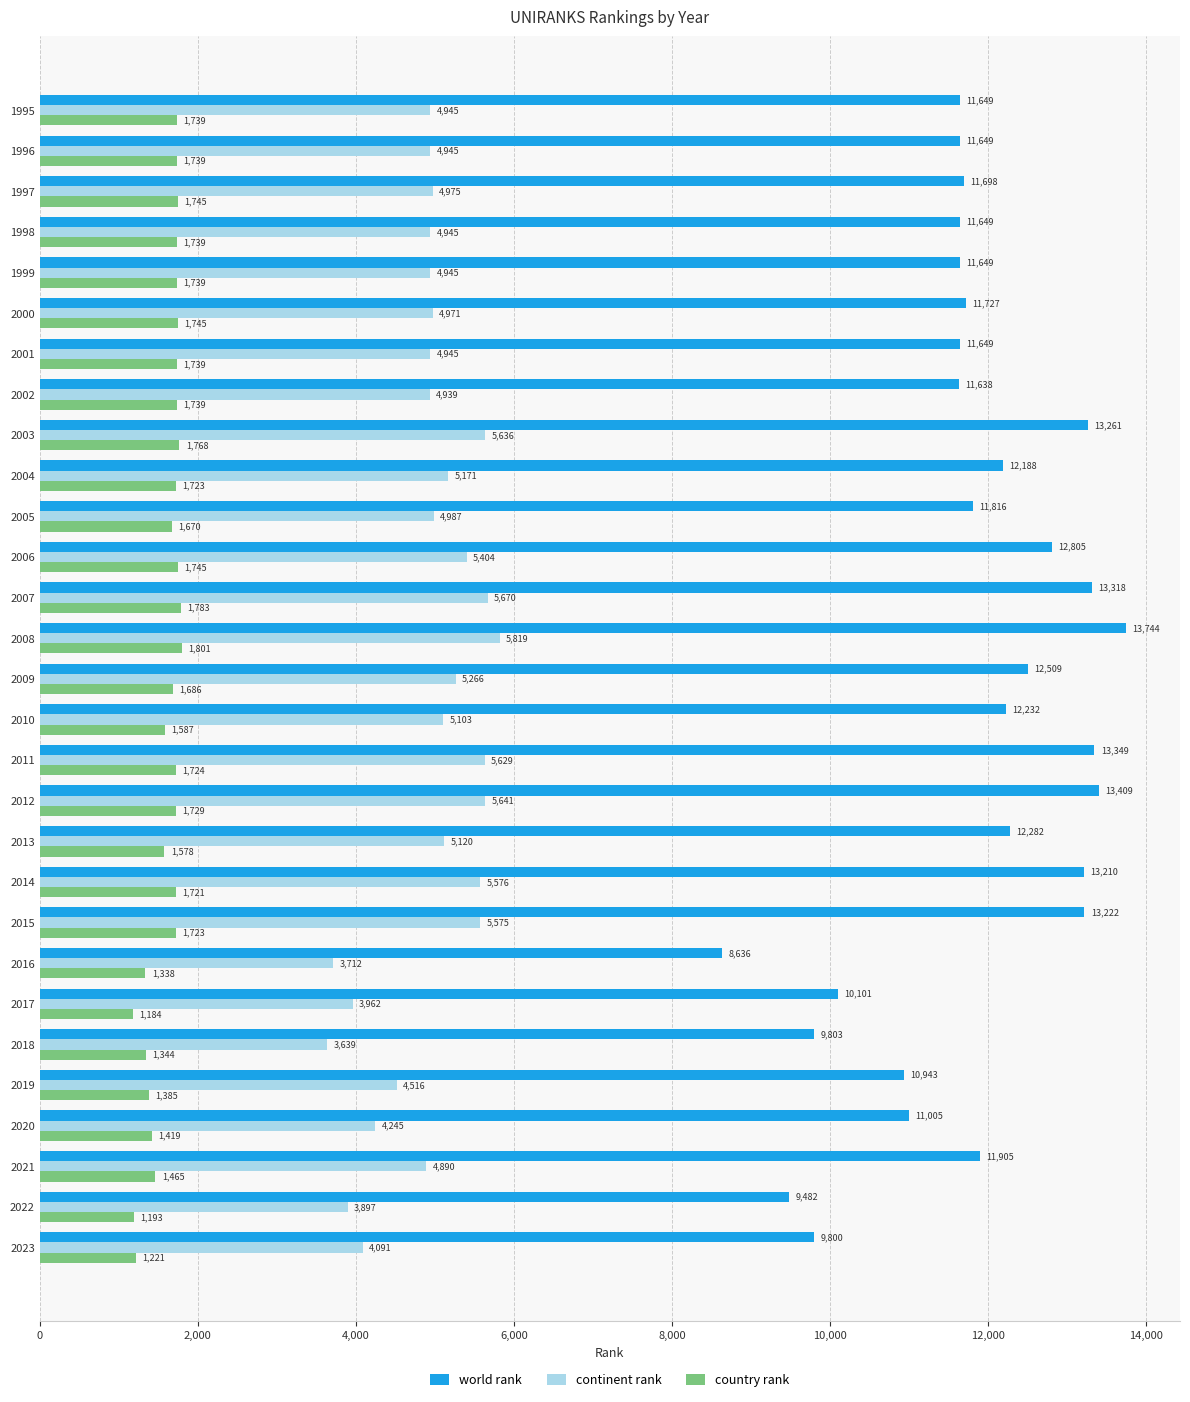

At how many categories does at least one series exceed 5403?

29